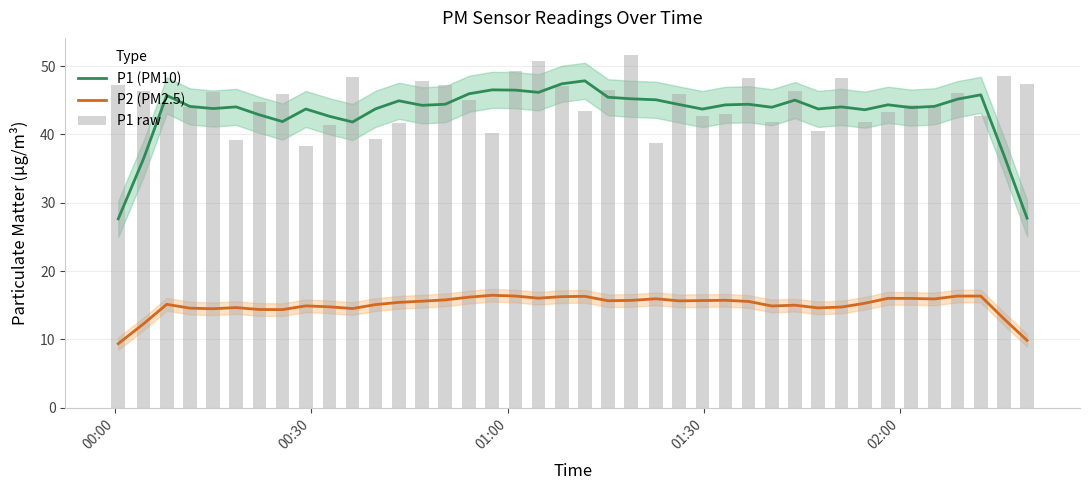

True or false: P2 (PM2.5) and P1 (PM10) cross at least once.

False